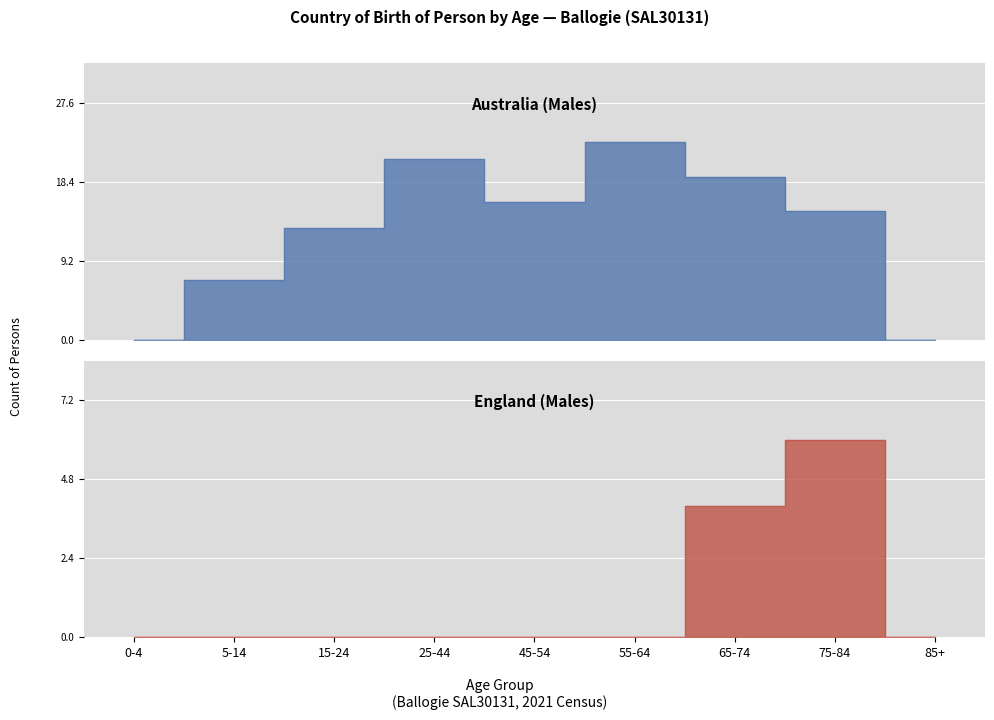

Does the chart display data point markers on the line(s)?

No